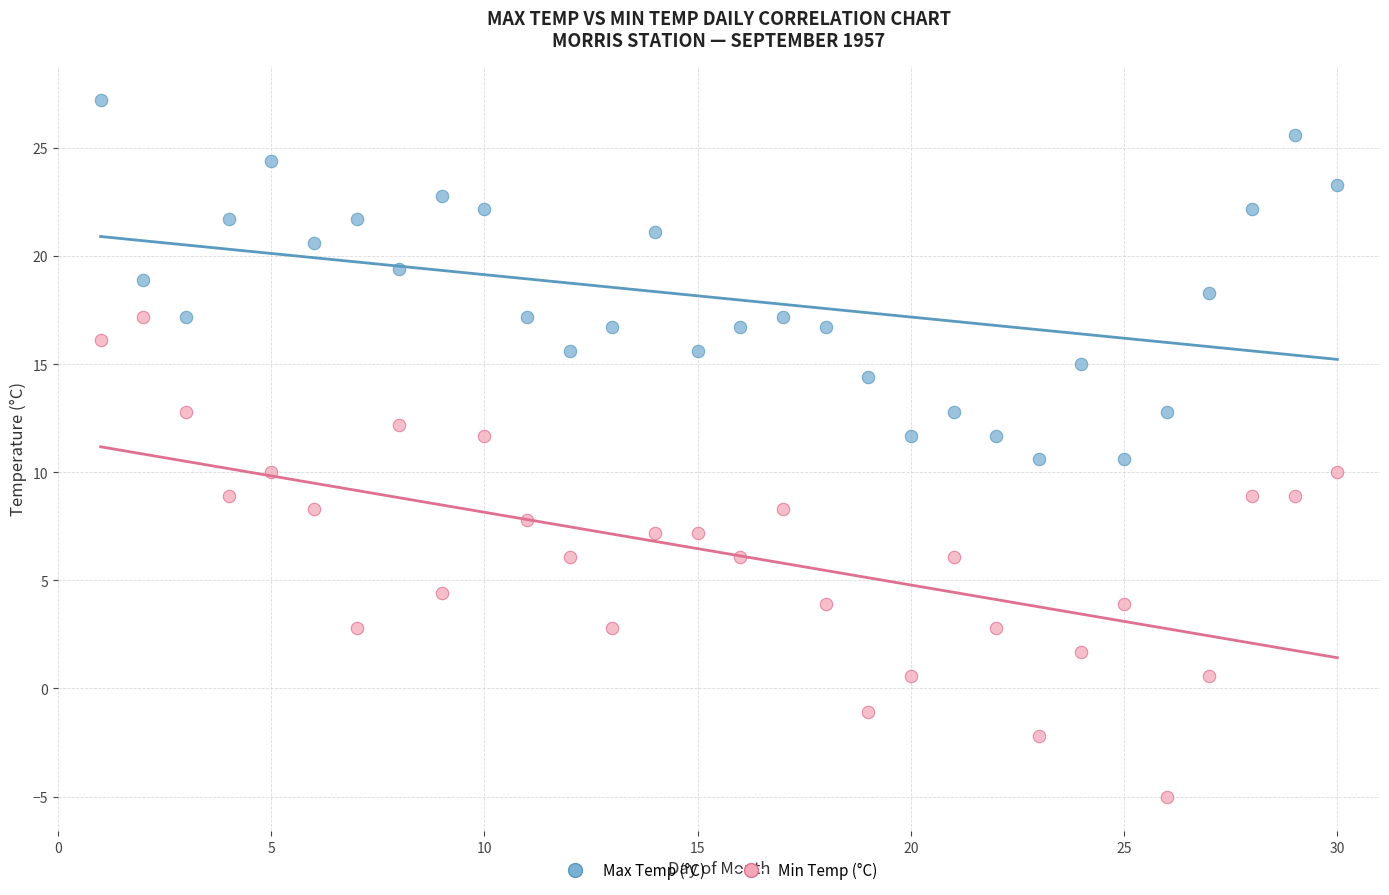

Which series contains the lowest Y value?

Min Temp (°C)